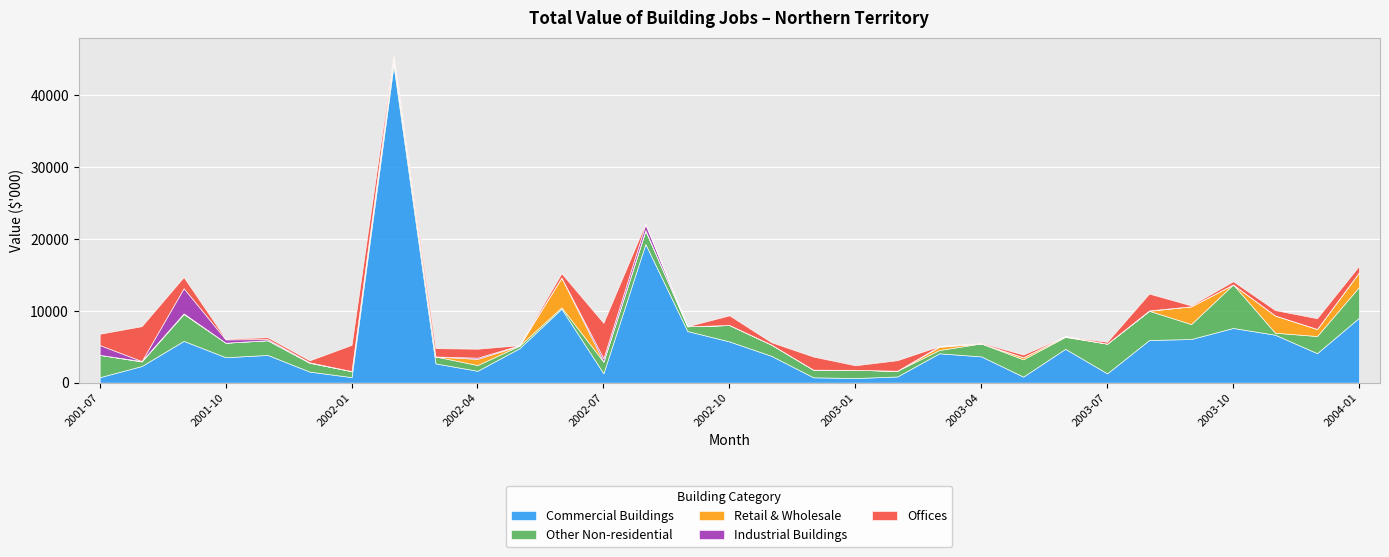

The value of Other Non-residential at 2002-07 is 1628. True or false?

True